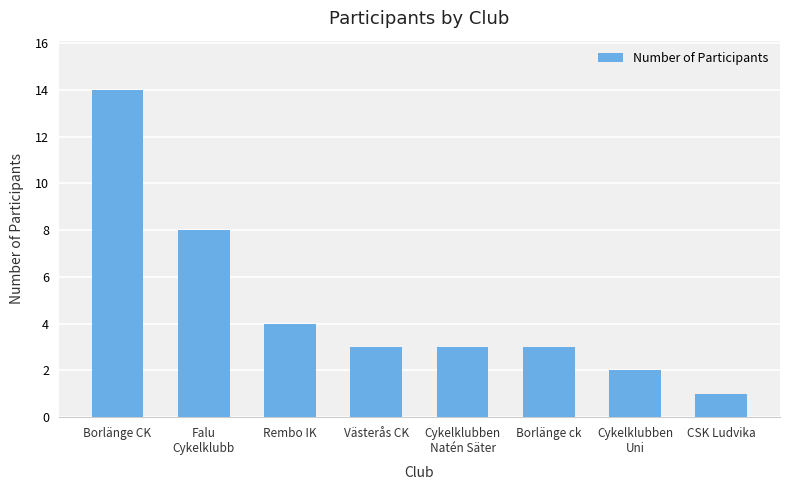

What is the value of the 1st bar from the left?

14